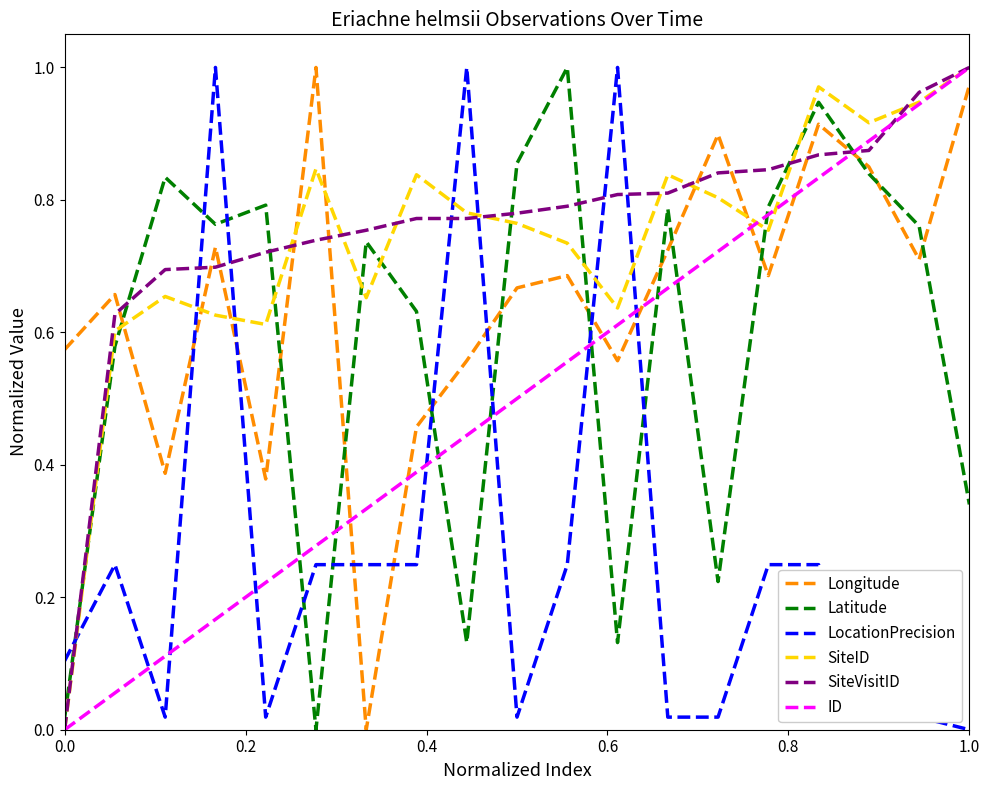

How many times do SiteVisitID and Longitude cross each other?

9